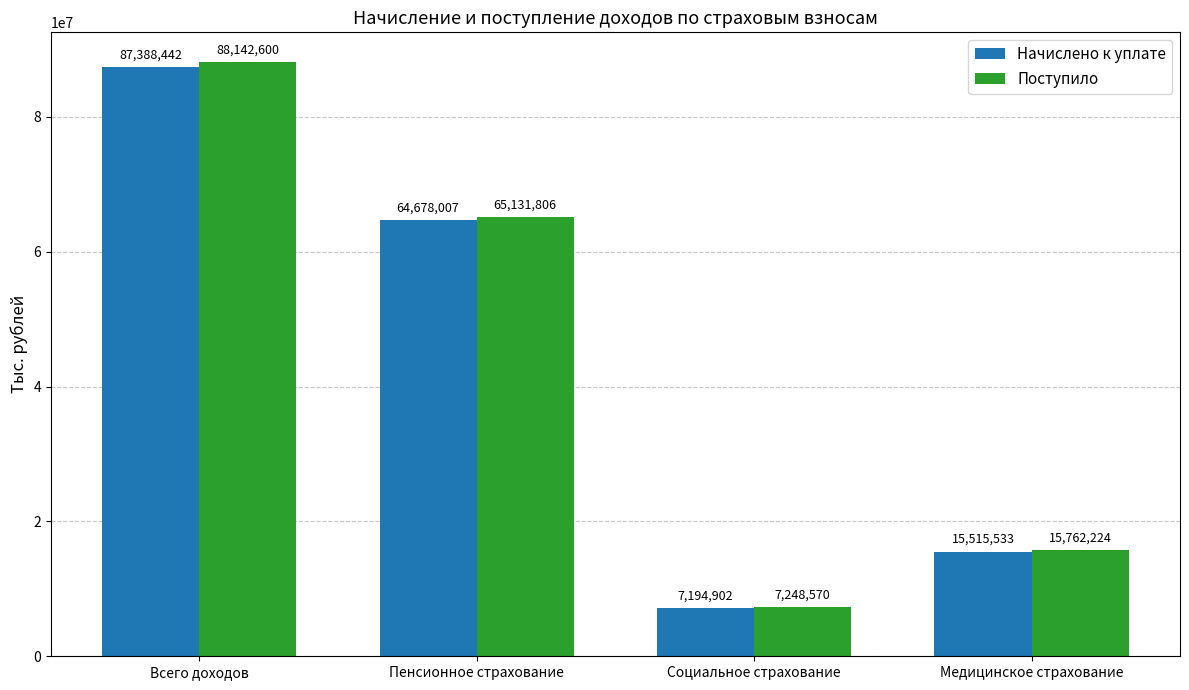

Reading left to right, list all the values displayed in this chart.

Начислено к уплате: Всего доходов=87388442	Пенсионное страхование=64678007	Социальное страхование=7194902	Медицинское страхование=15515533
Поступило: Всего доходов=88142600	Пенсионное страхование=65131806	Социальное страхование=7248570	Медицинское страхование=15762224